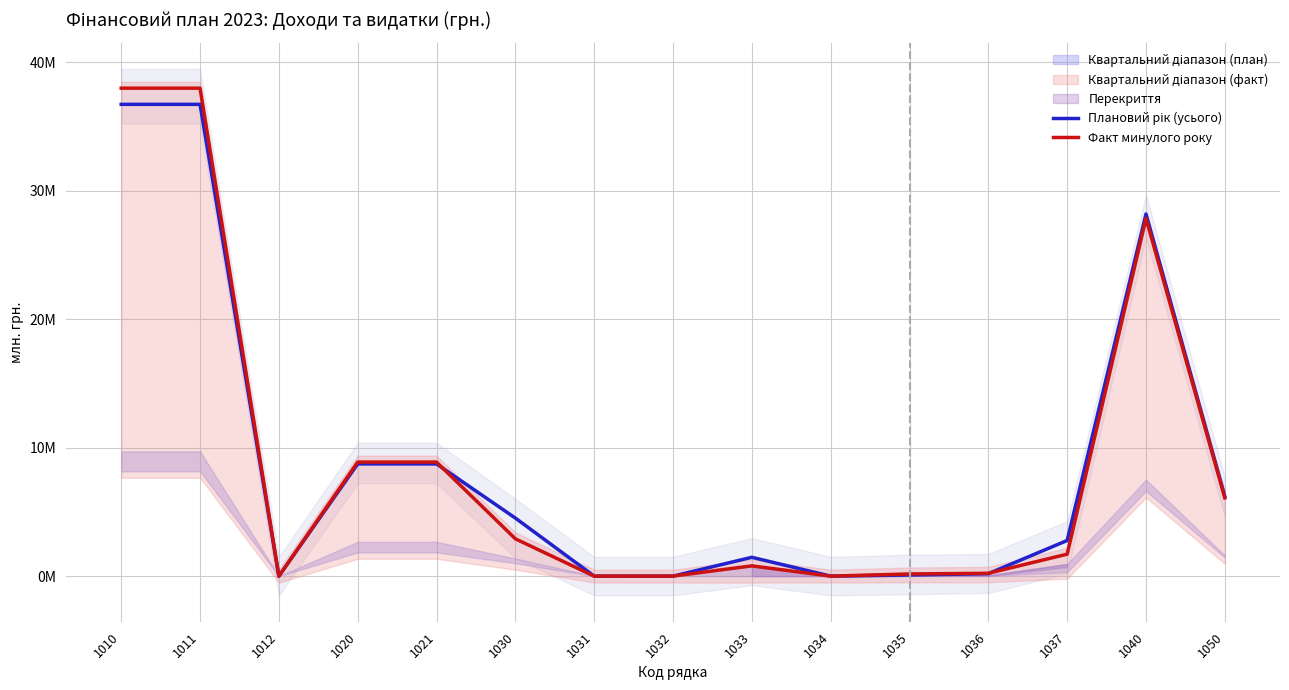

What is the sum of the Факт минулого року values at 1040 and 1032?

27.8